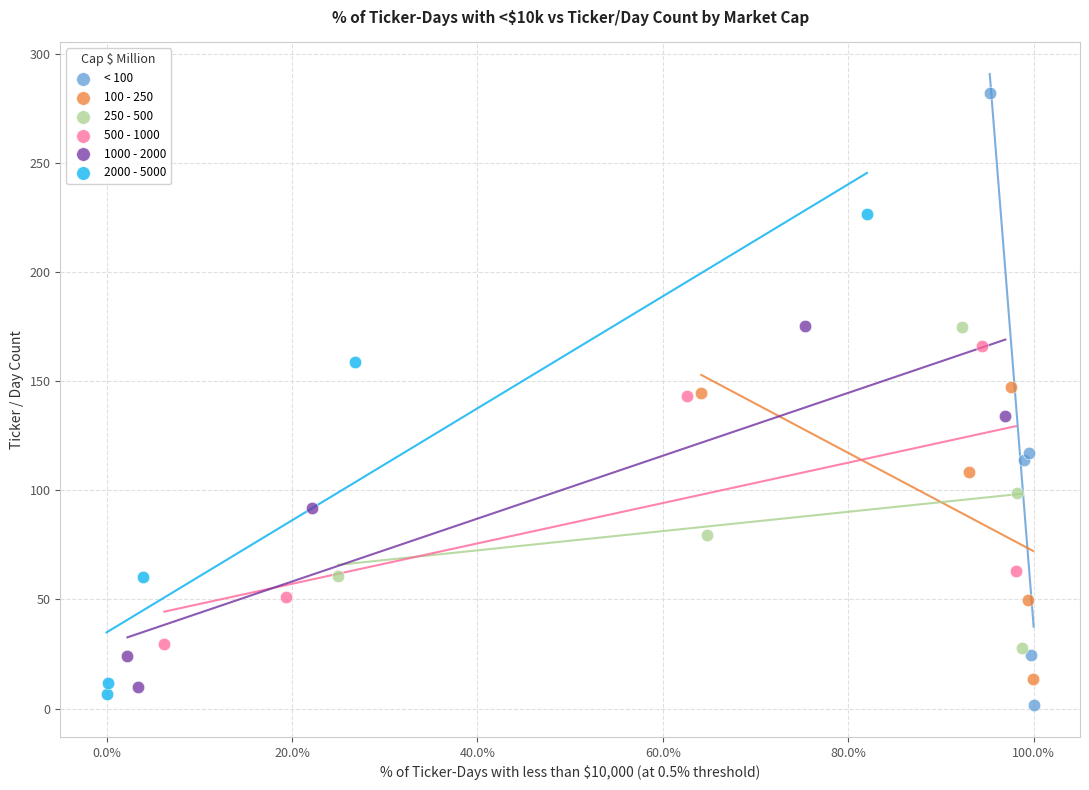

Which series reaches the maximum Y coordinate?

< 100